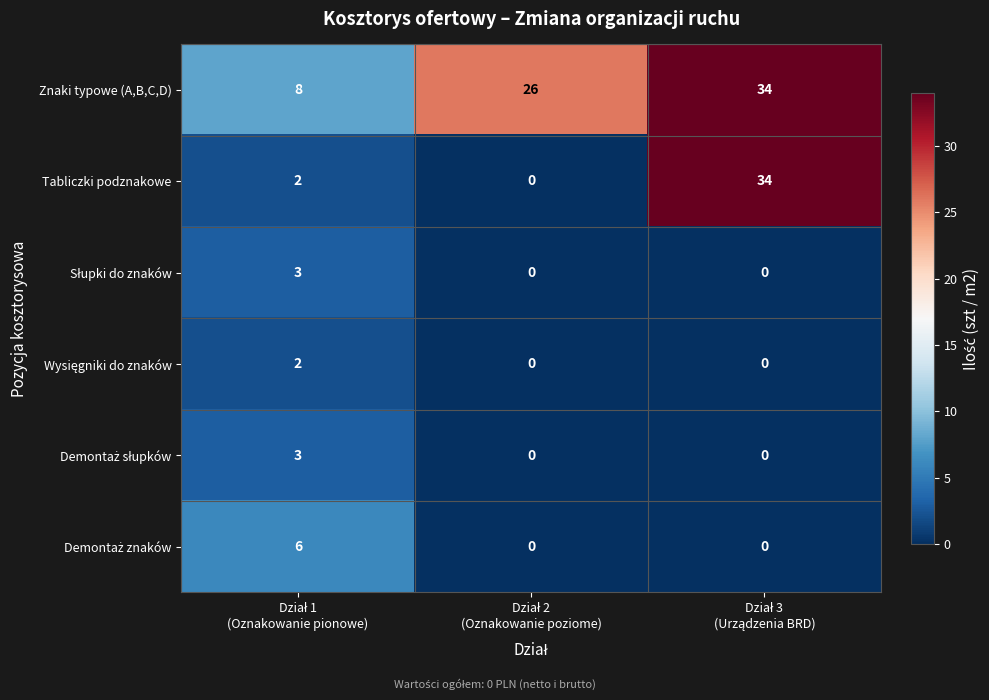

What is the average value of the Tabliczki podznakowe series?

12